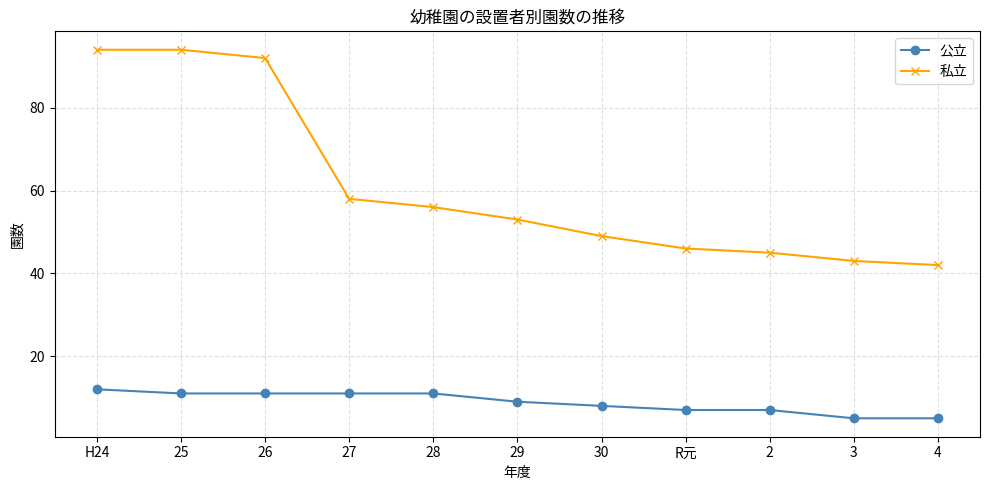

What are all the series names shown in the legend?

公立, 私立